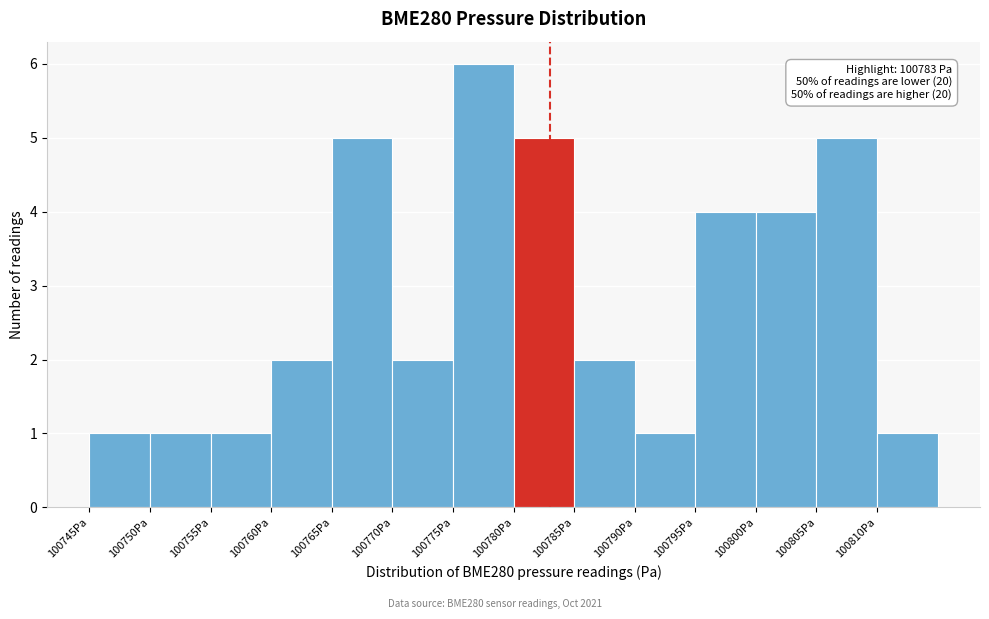

Which range on the x-axis has the tallest bar?

100775 to 100780